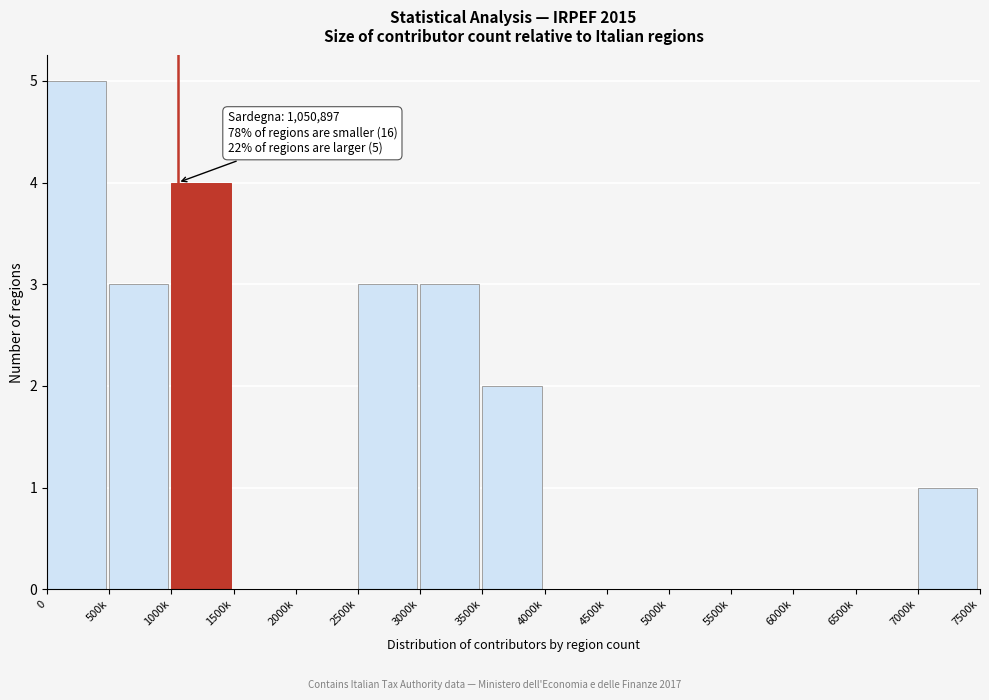

Reading left to right, transcribe all the data shown in this chart.

0=5	500k=3	1000k=4	1500k=0	2000k=0	2500k=3	3000k=3	3500k=2	4000k=0	4500k=0	5000k=0	5500k=0	6000k=0	6500k=0	7000k=1